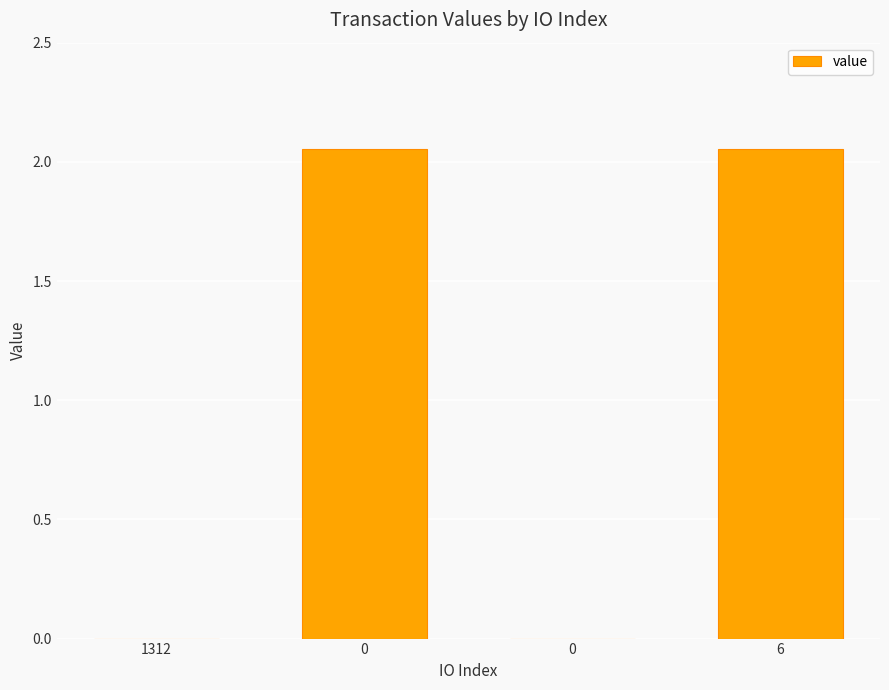

The value at 0 is 0.0. True or false?

False